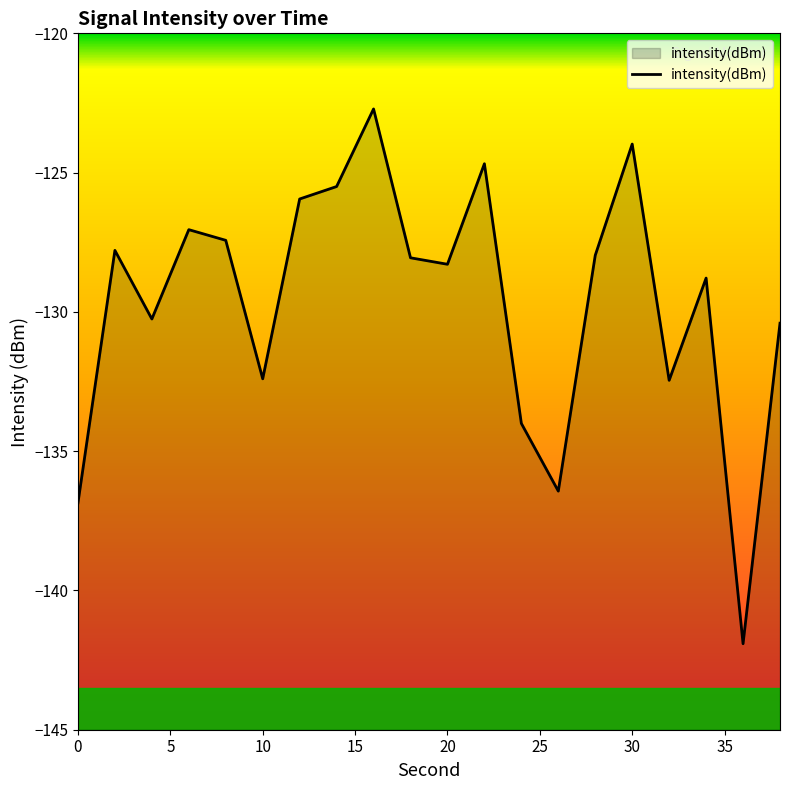

What is the difference between the second highest and minimum values?

17.9